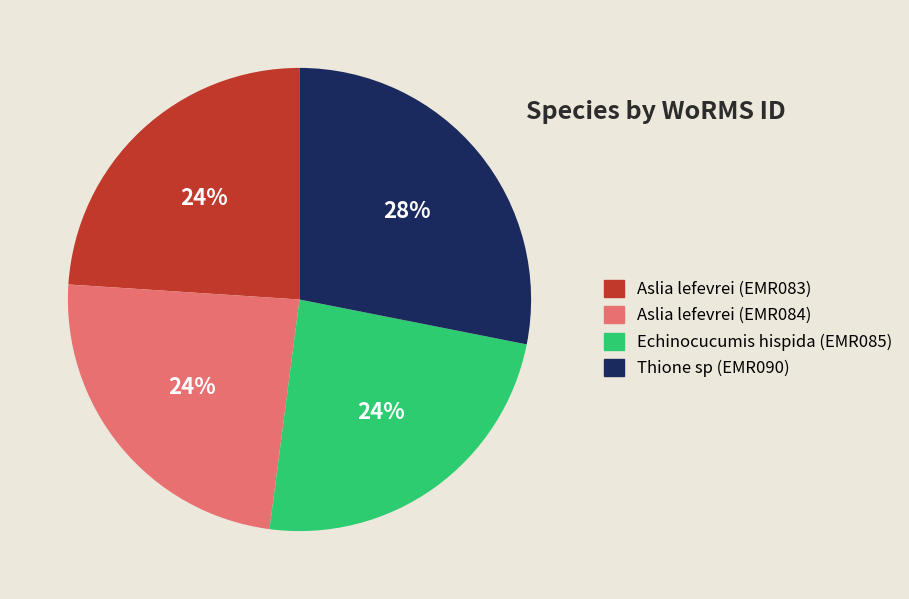

Is it true that Thione sp (EMR090) is 34% of the pie?

False